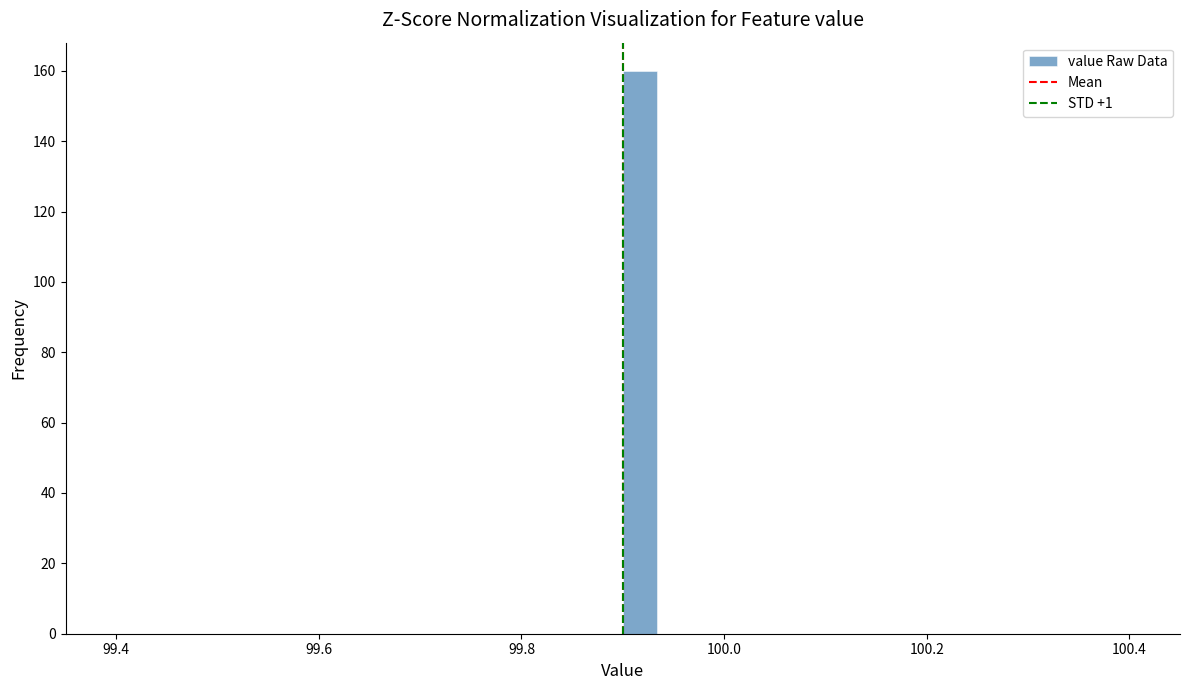

Around what value on the x-axis is the tallest bar? Give the approximate position of its centre, as read against the axis.

99.92